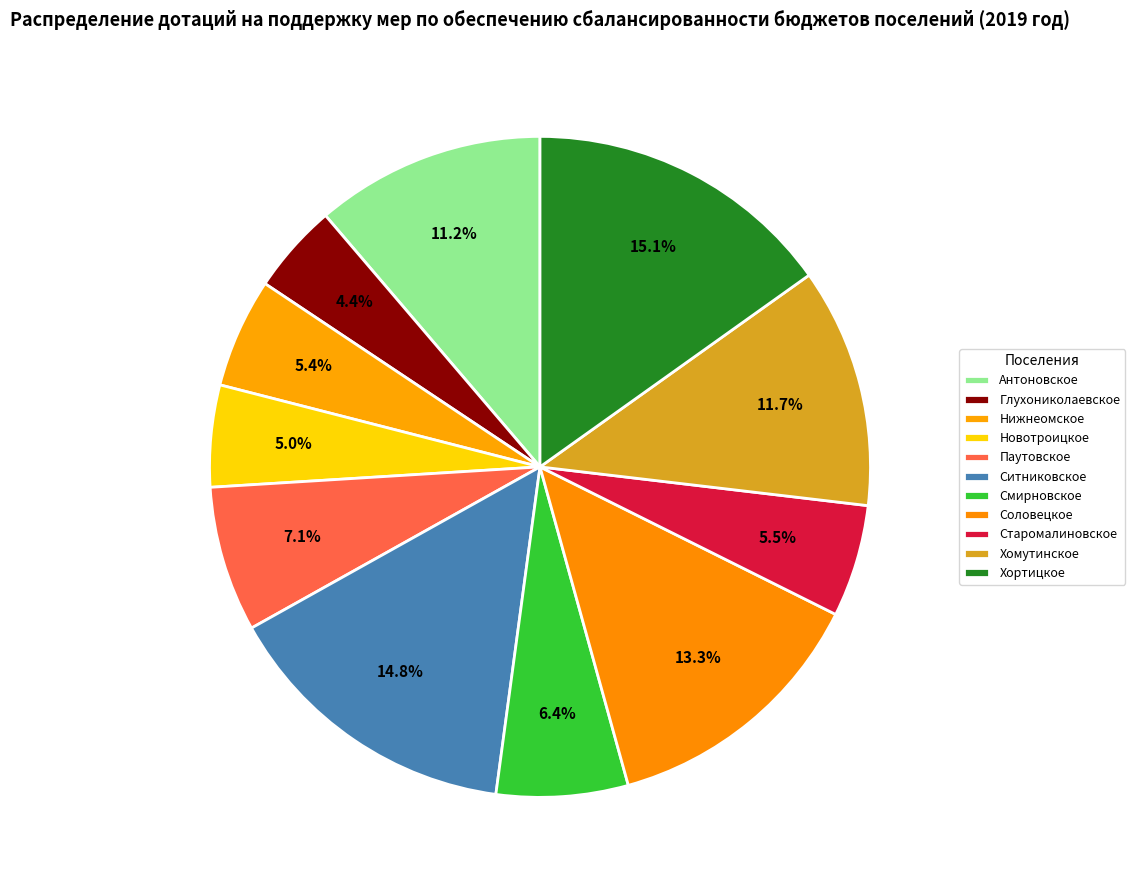

How many segments does this pie chart have?

11